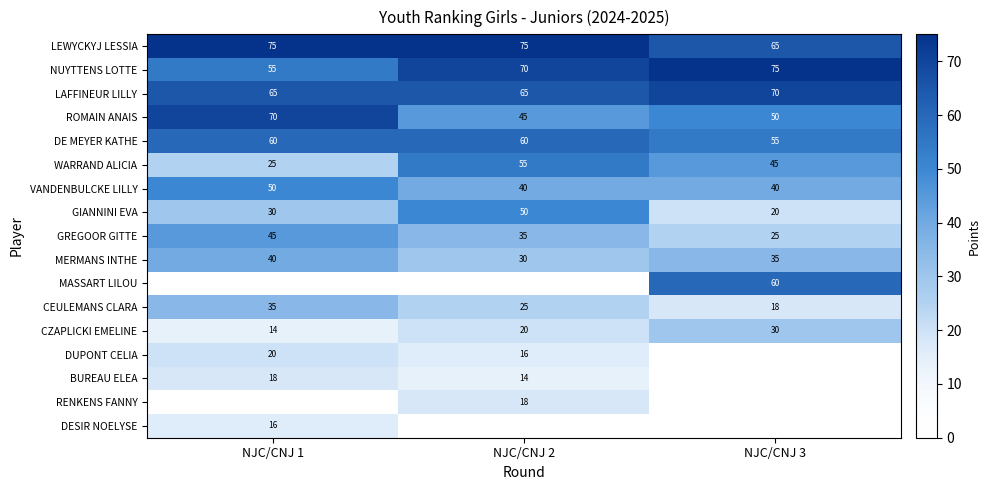

What value does the CEULEMANS CLARA series have at NJC/CNJ 1, to the nearest 10?

40